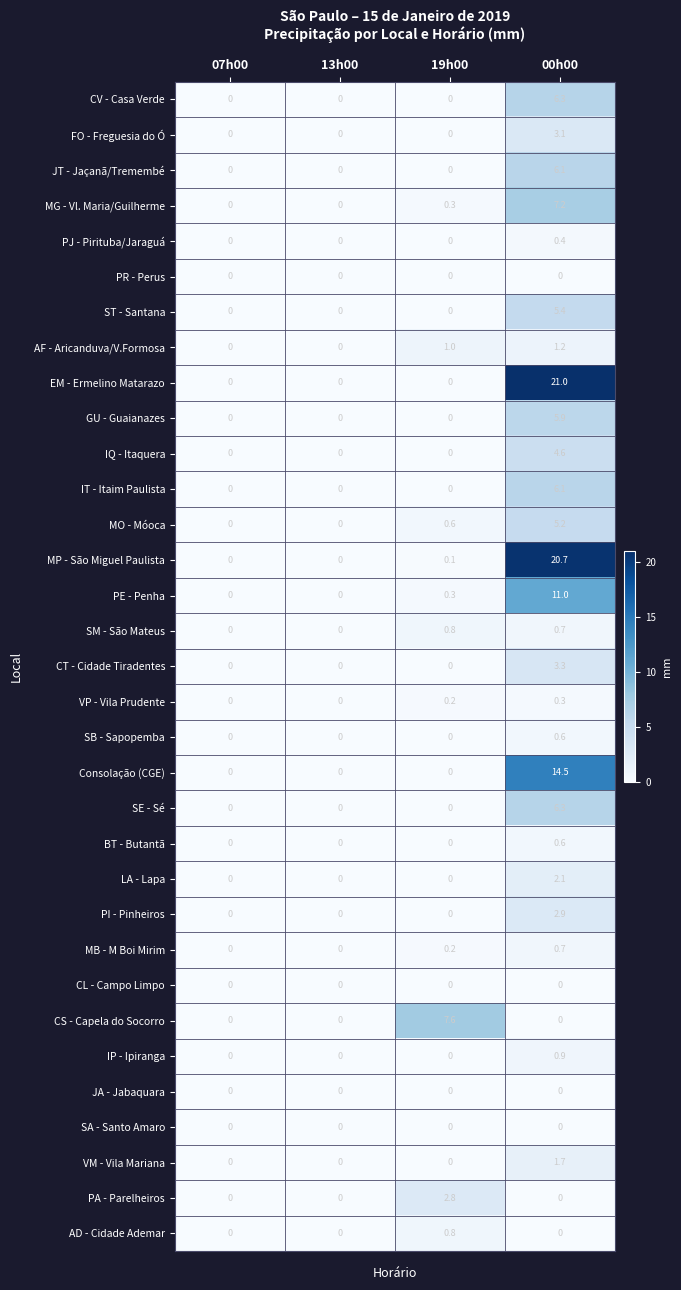

Which series has the widest spread of values?

EM - Ermelino Matarazo